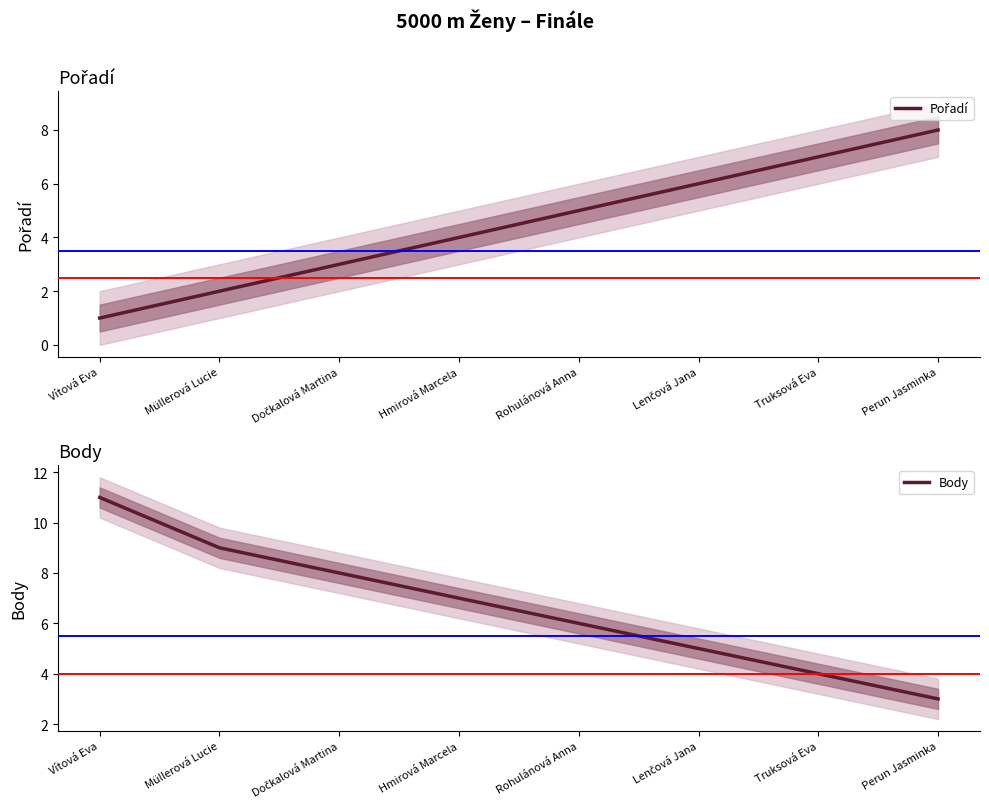

Reading left to right, extract all data points from this chart.

Pořadí: 1	2	3	4	5	6	7	8
Body: 11	9	8	7	6	5	4	3